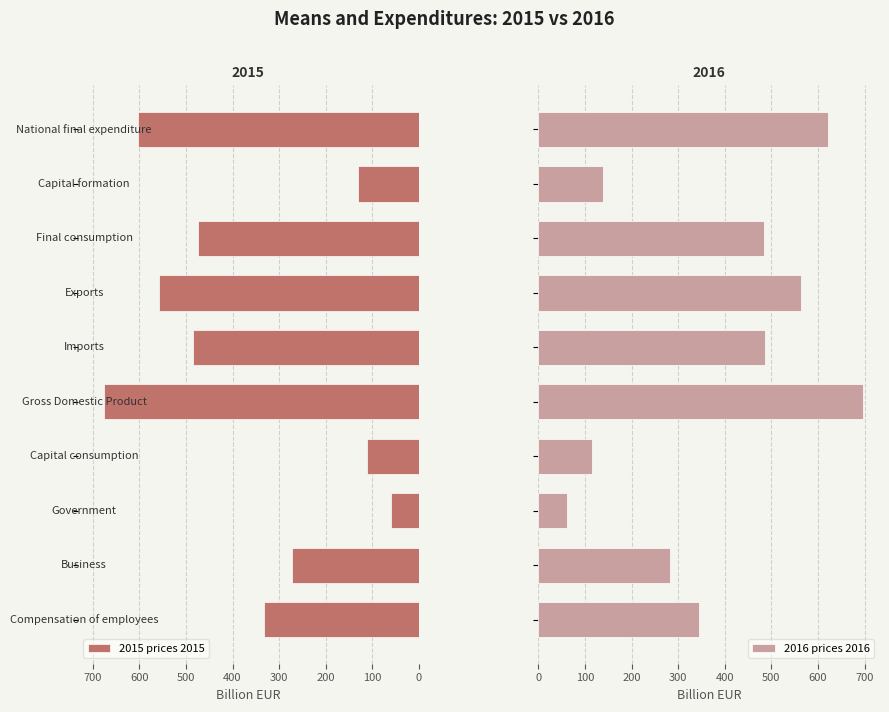

The value of 2016 prices 2016 at 400 is 145.5. True or false?

False